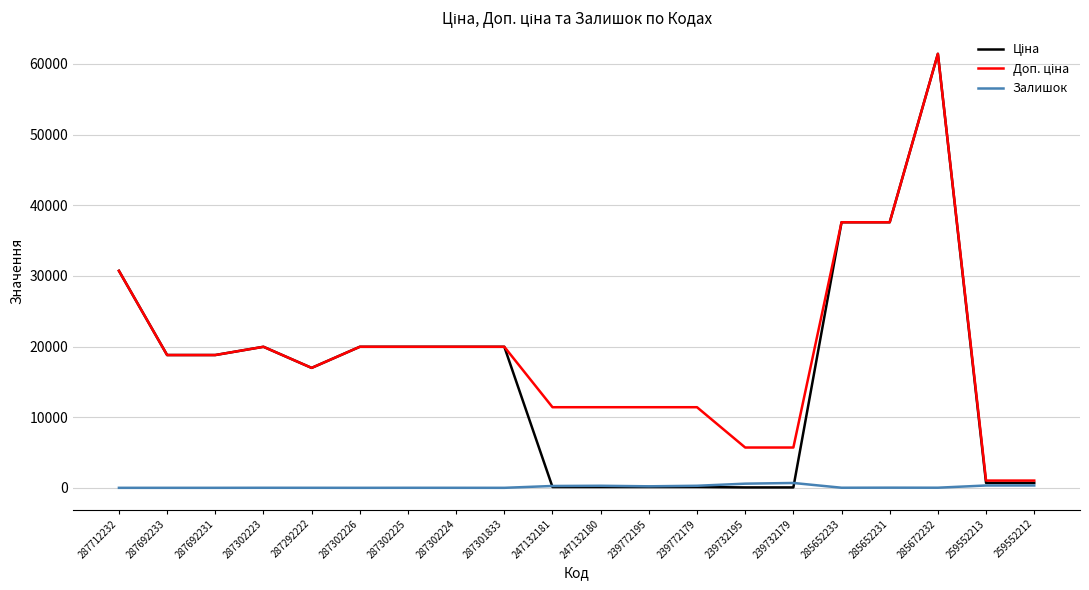

What is the greatest value displayed?

61434.3